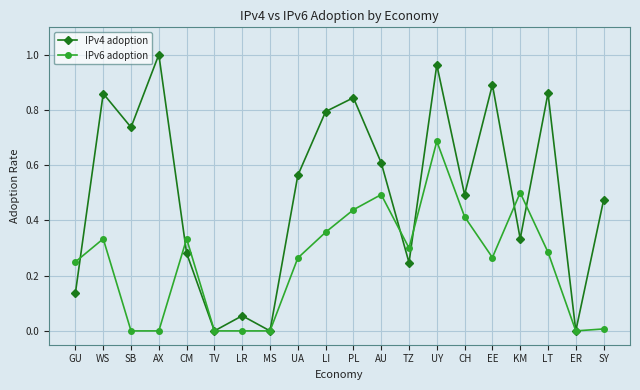

Between MS and UA, which series saw the biggest shift?

IPv4 adoption